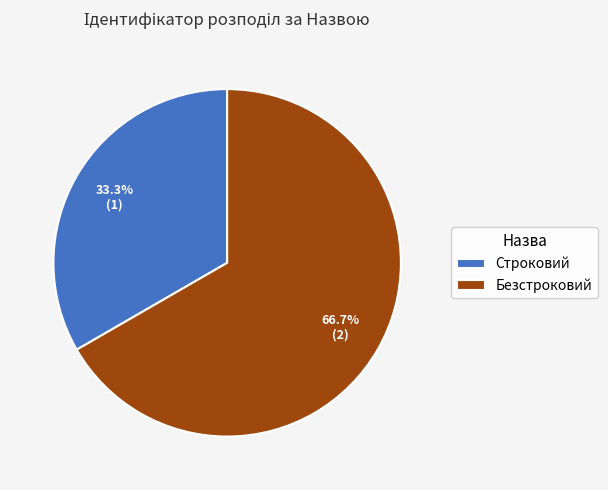

Which slice is the smallest?

Строковий